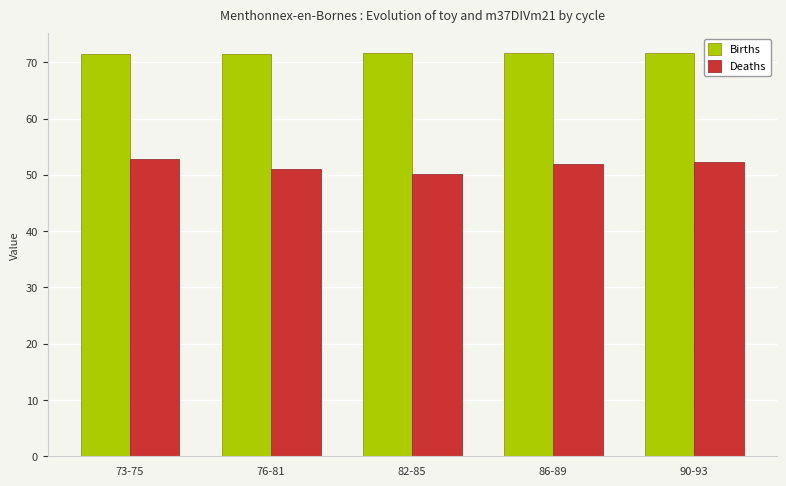

How many bars are there in each group?

2